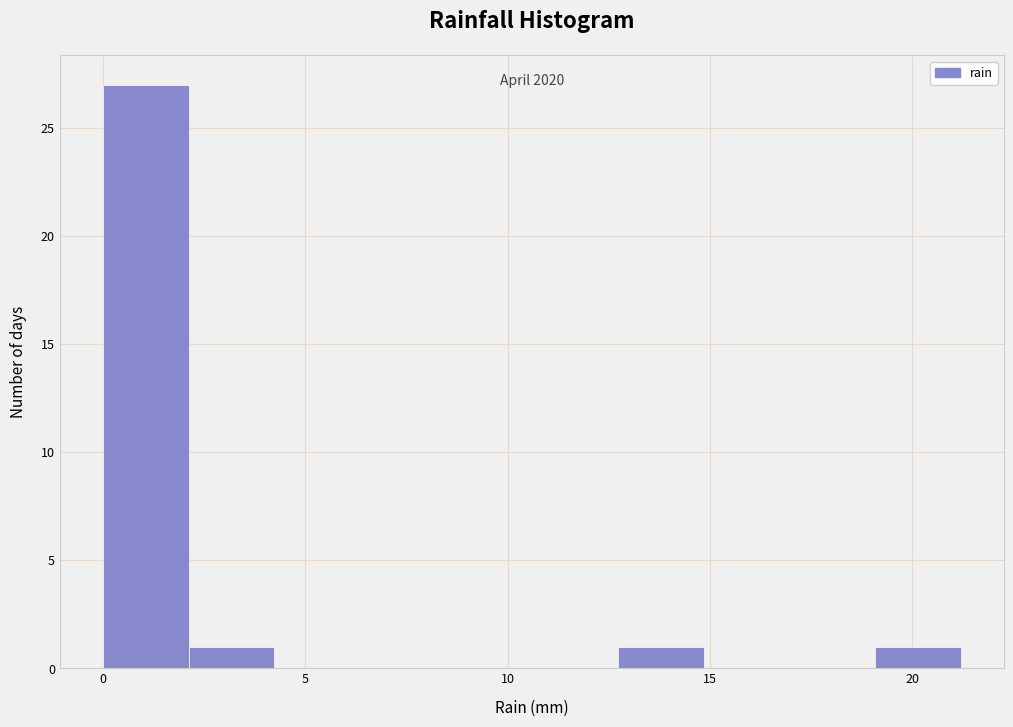

Which range on the x-axis has the tallest bar?

0.0 to 2.0